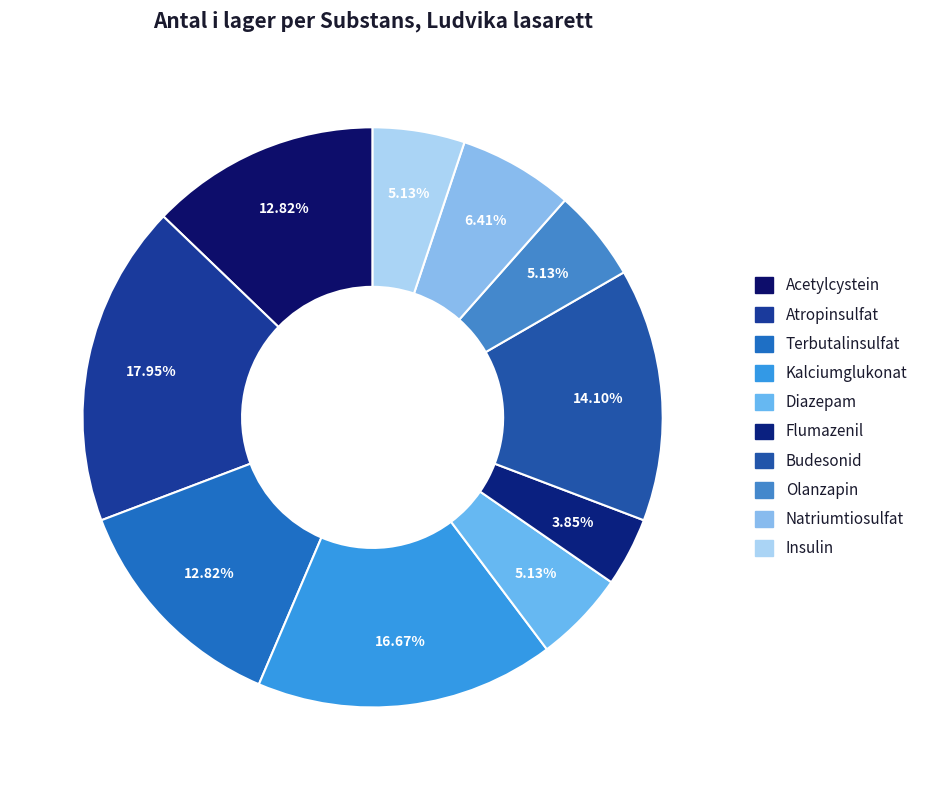

Does any single category account for the majority?

No